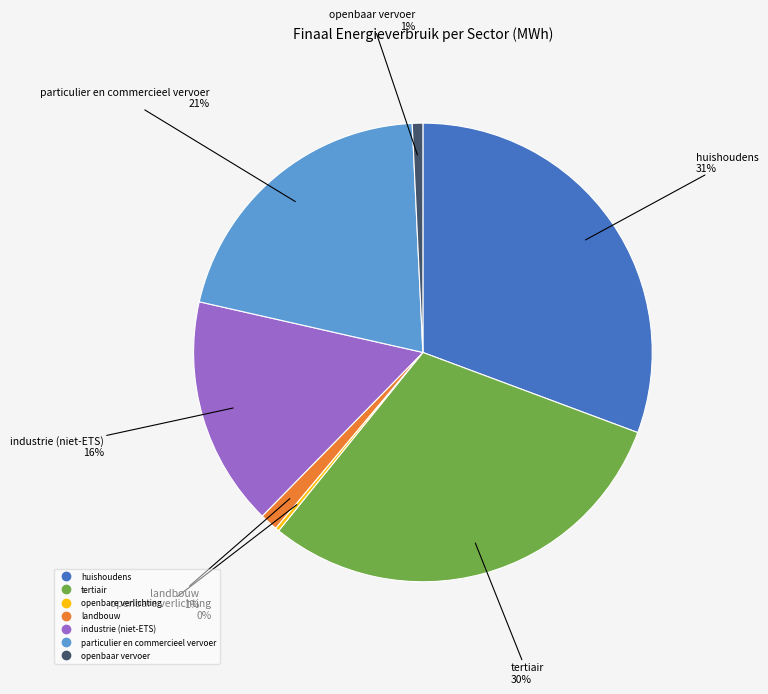

Does industrie (niet-ETS) represent more than half of the total?

No